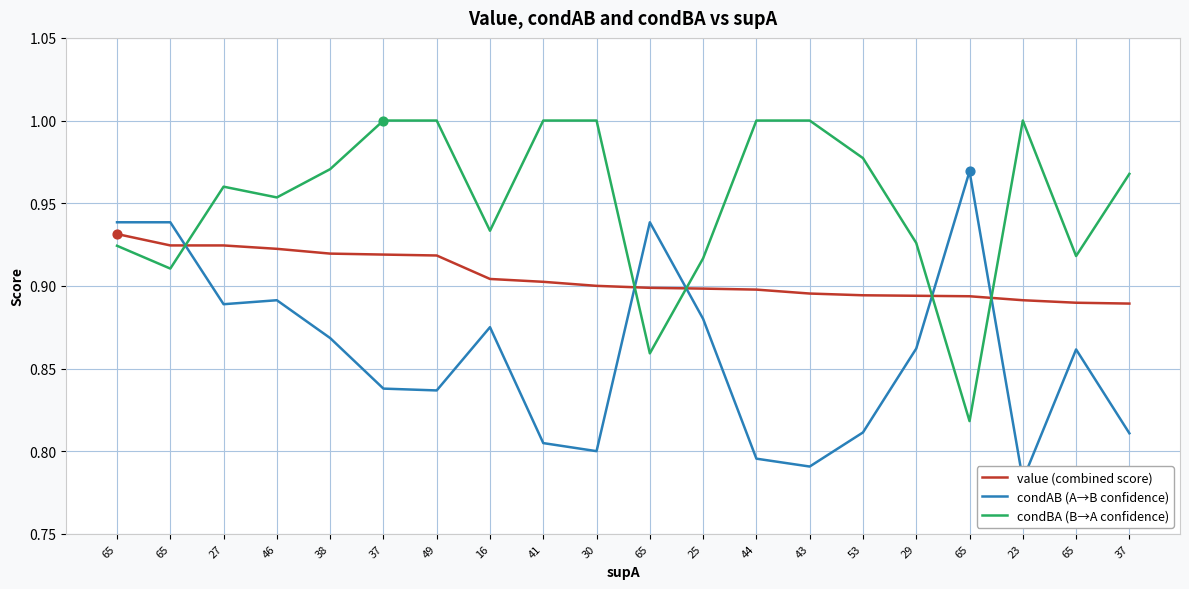

Which series reaches the minimum Y coordinate?

condAB (A→B confidence)